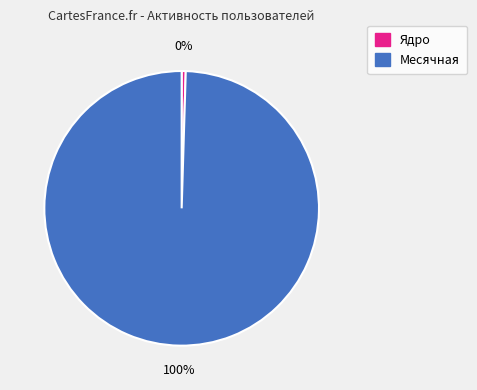

Is it true that Месячная is 100% of the pie?

True